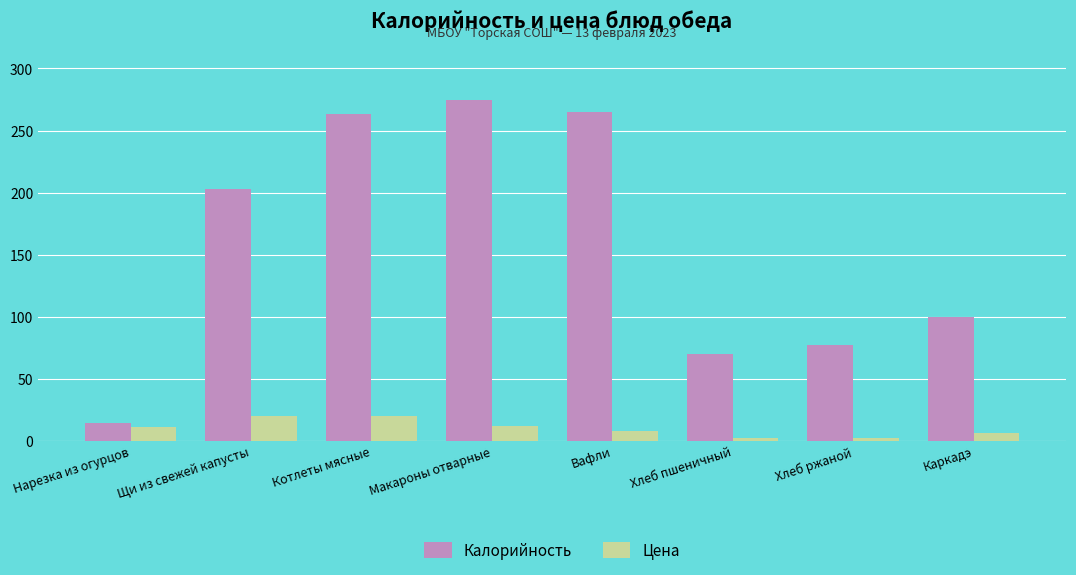

The value of Калорийность at Котлеты мясные is 144.8. True or false?

False